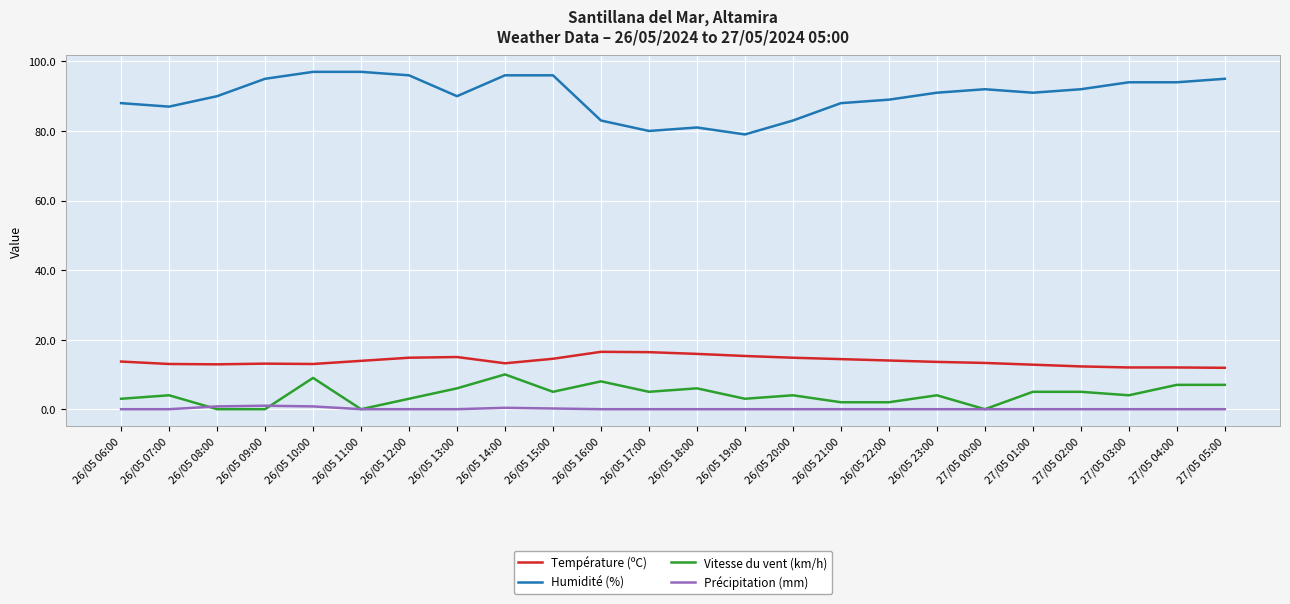

Which series has the largest total across all categories?

Humidité (%)